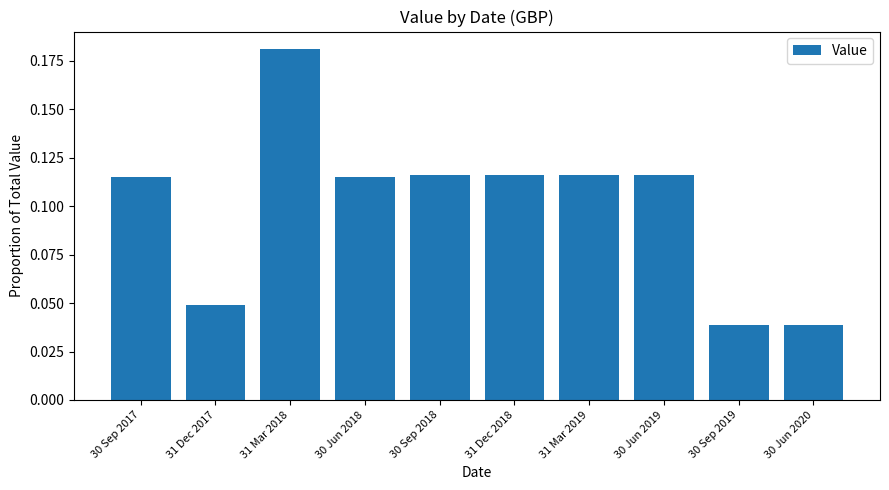

True or false: the data shows 0.1 at 31 Dec 2017.

False